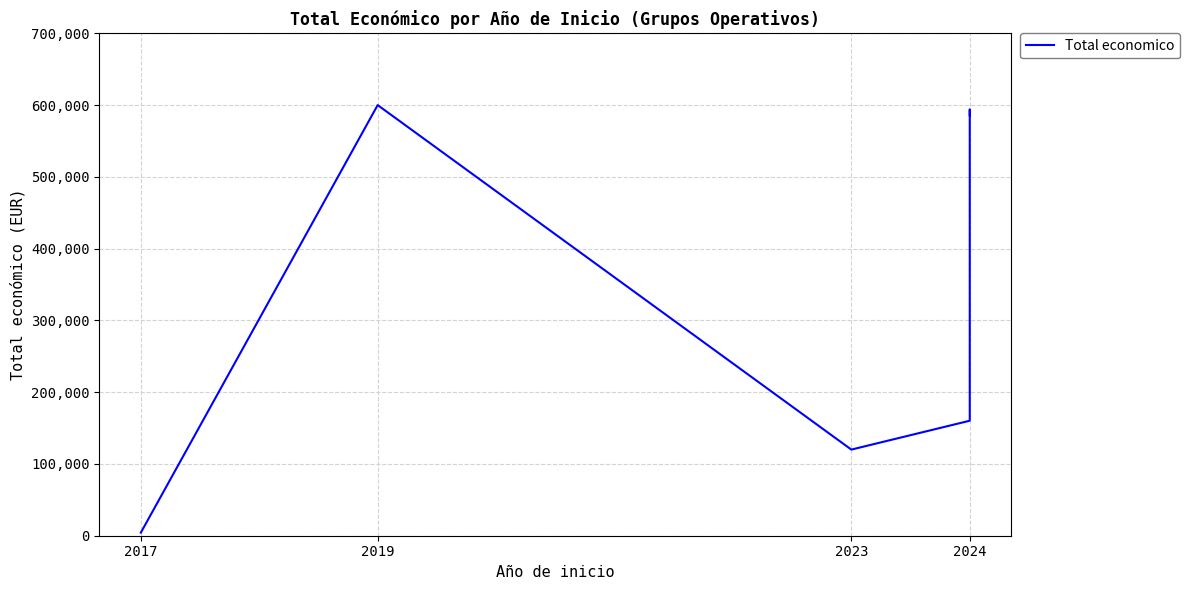

Does the chart have visible grid lines?

Yes